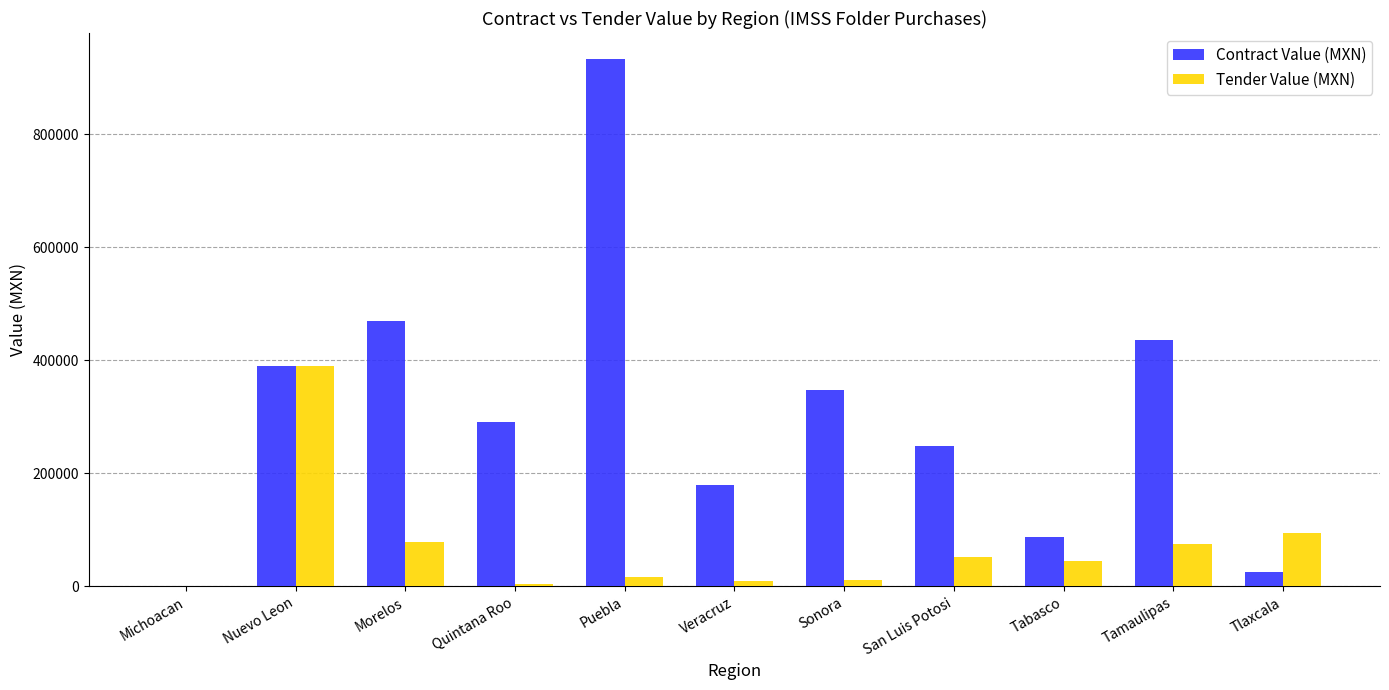

What is the maximum value for Tender Value (MXN)?

389064.0